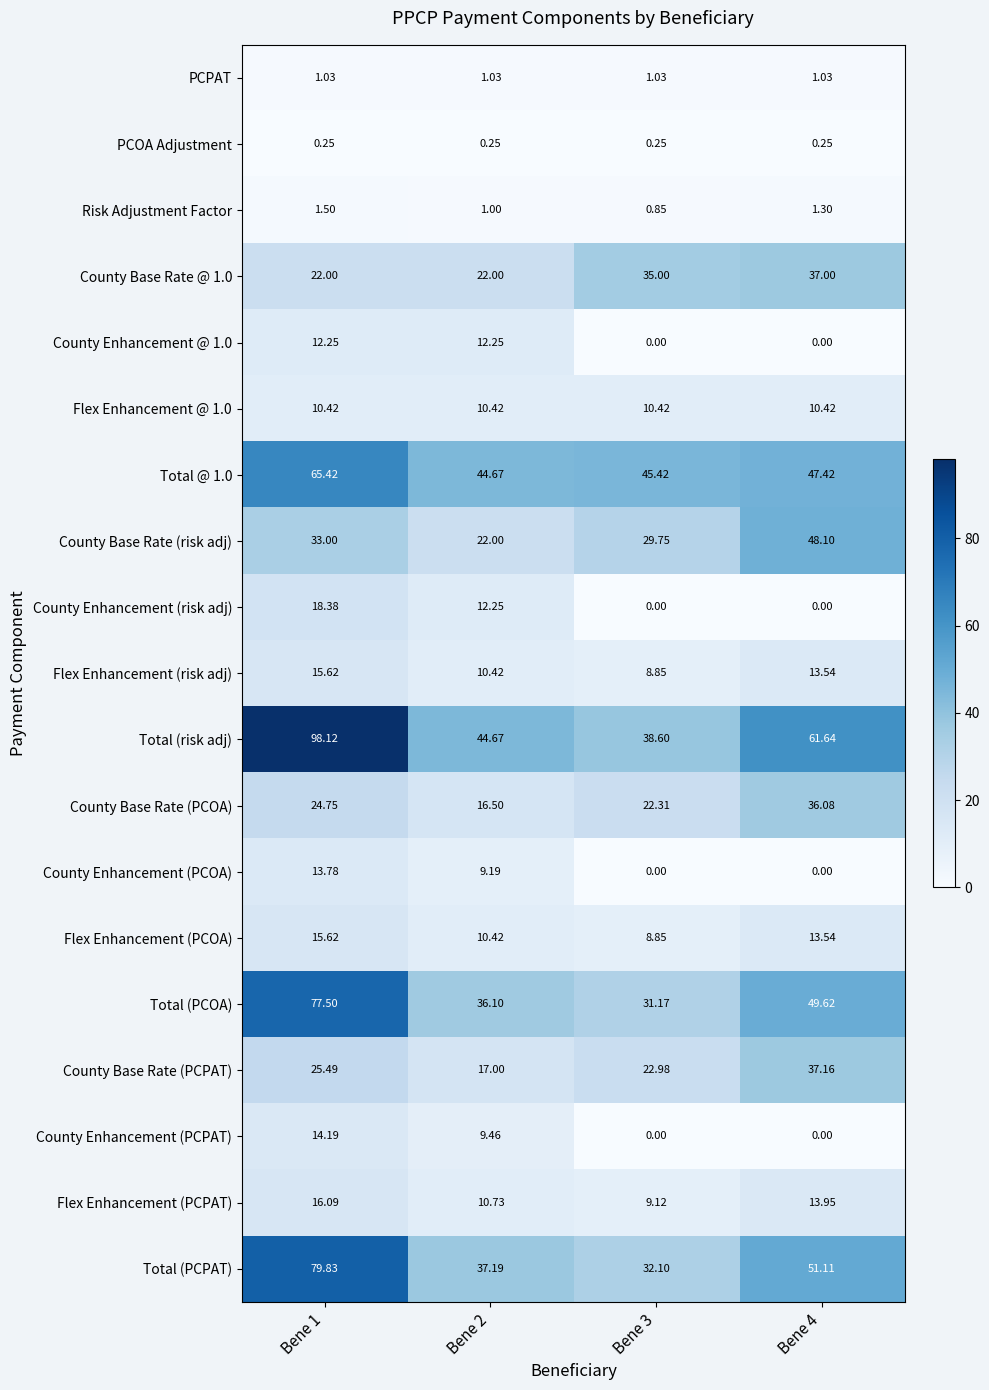

Between Bene 3 and Bene 4, which series saw the biggest shift?

Total (risk adj)